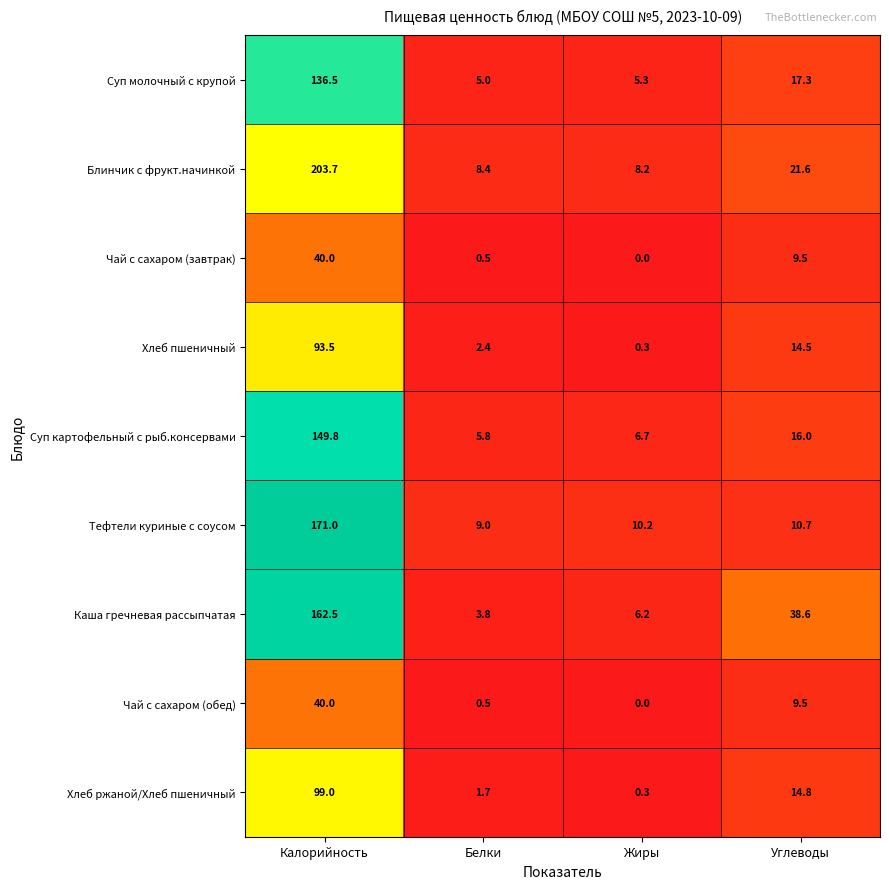

Which series has the widest spread of values?

Блинчик с фрукт.начинкой